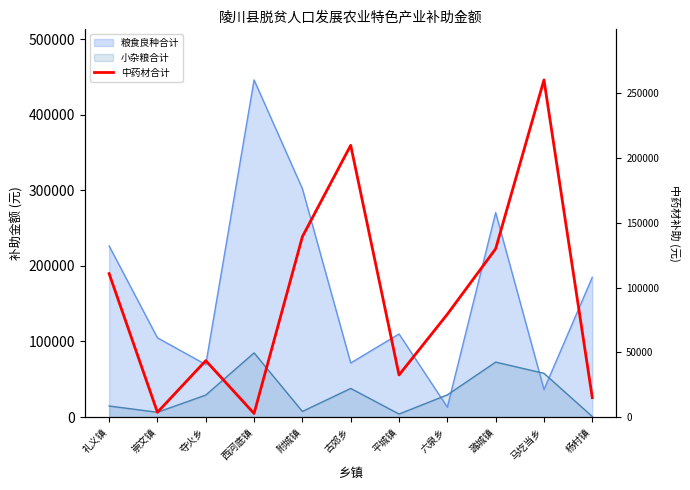

How many values are below 79395?

5